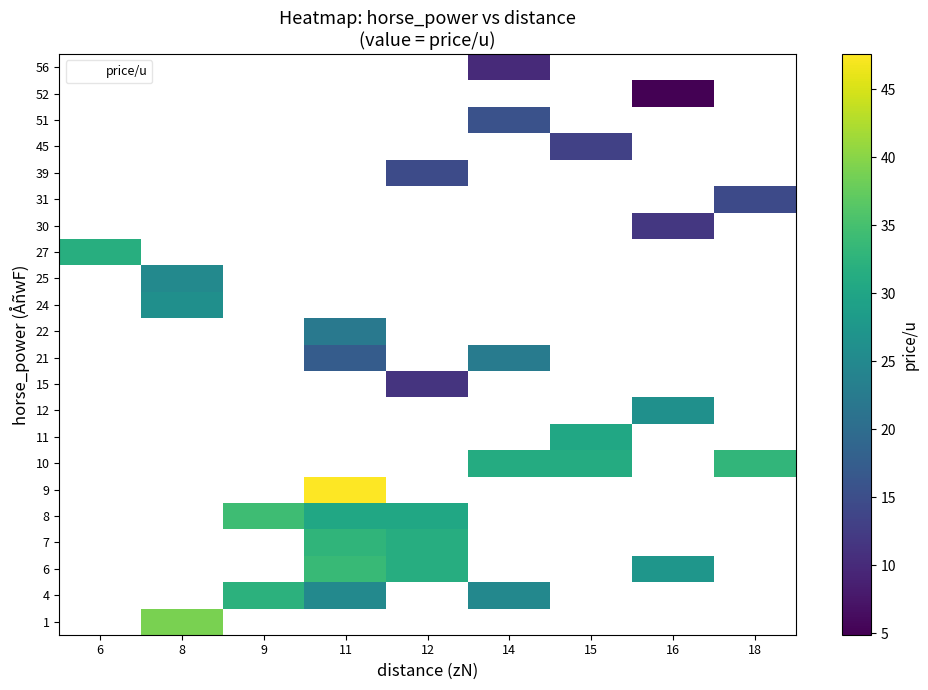

Between 16 and 11, which is larger?

11